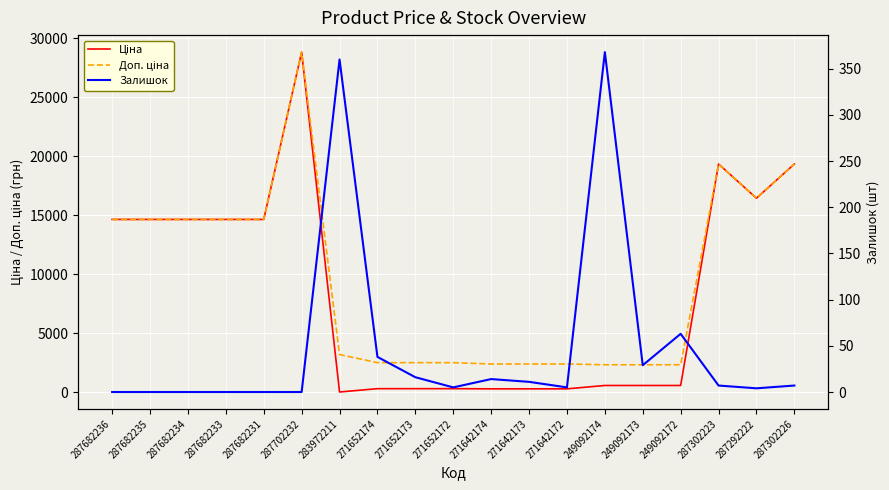

How many data points in Залишок are above 7?

8